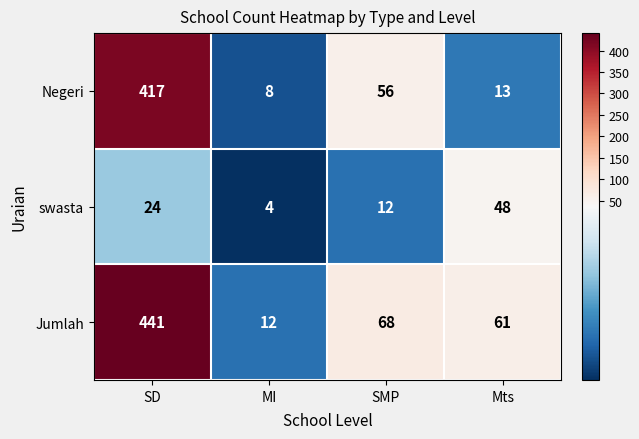

Reading left to right, transcribe all the data shown in this chart.

Negeri: SD=417	MI=8	SMP=56	Mts=13
swasta: SD=24	MI=4	SMP=12	Mts=48
Jumlah: SD=441	MI=12	SMP=68	Mts=61